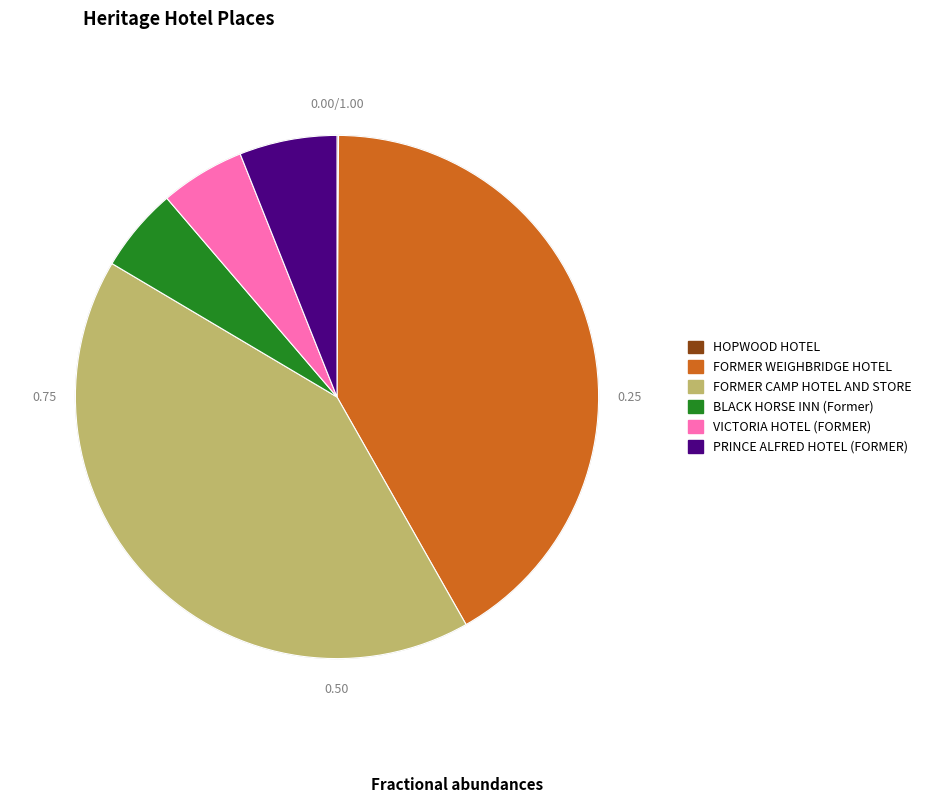

Does FORMER WEIGHBRIDGE HOTEL account for over 50% of the chart?

No